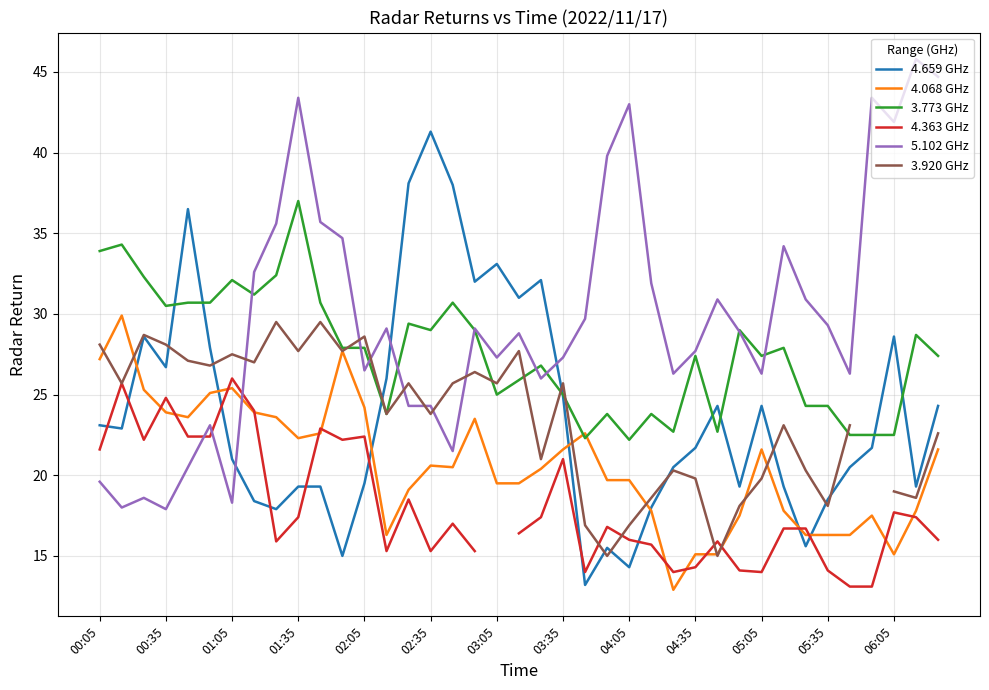

Which series has the widest spread of values?

4.659 GHz